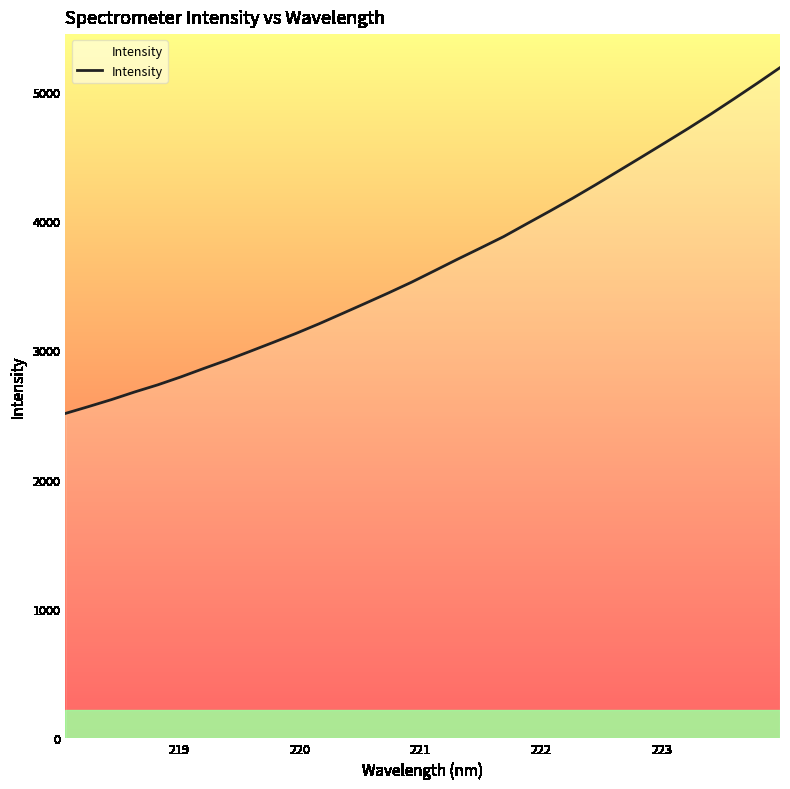

What is the difference between the maximum and minimum values?

2673.3